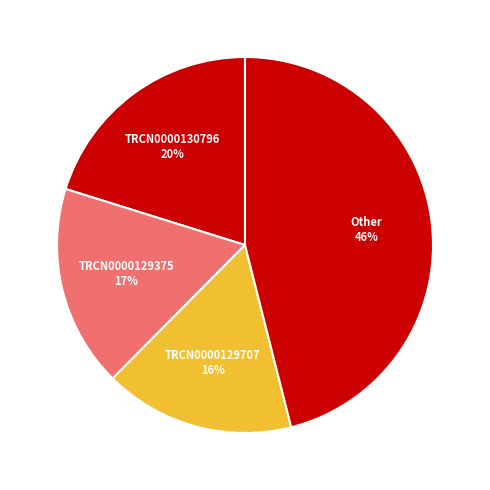

How many slices are in this pie chart?

4